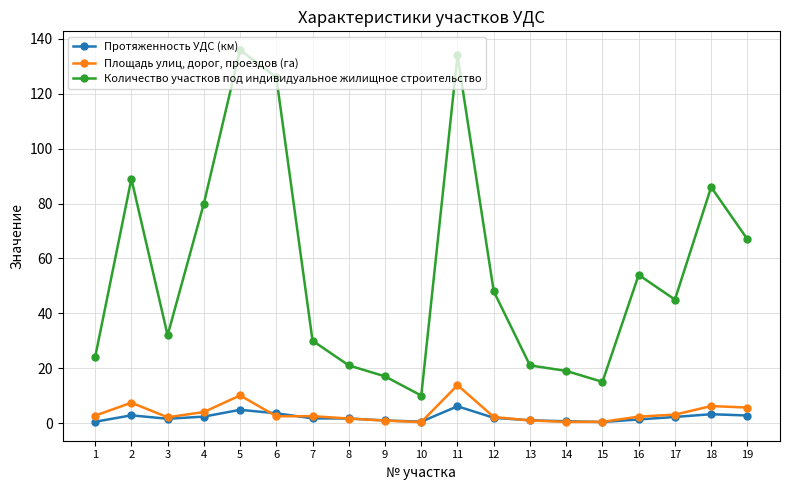

True or false: Количество участков под индивидуальное жилищное строительство and Протяженность УДС (км) cross at least once.

False